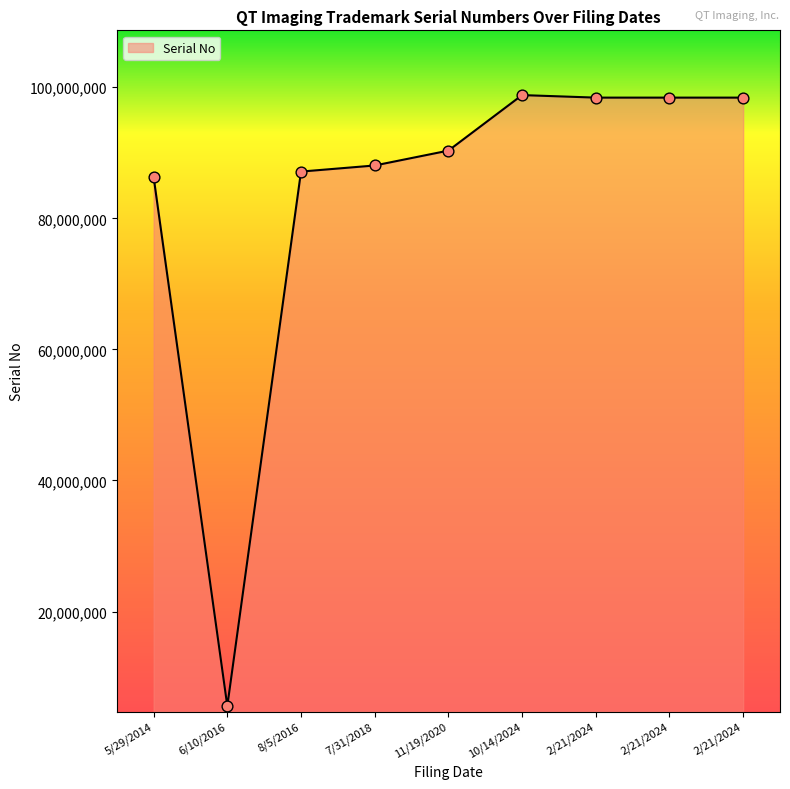

How many lines are shown in the chart?

1